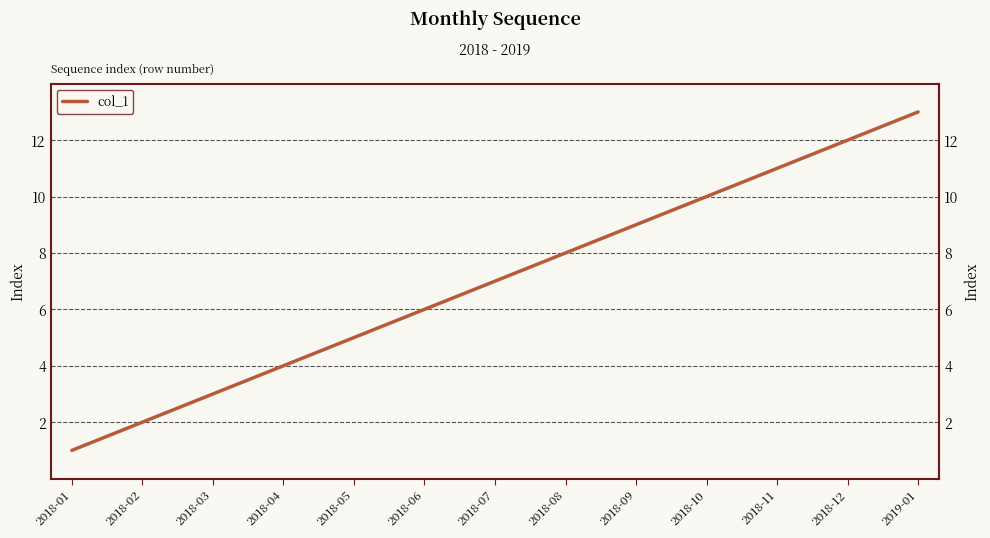

Which has a higher value, 2018-07 or 2018-12?

2018-12